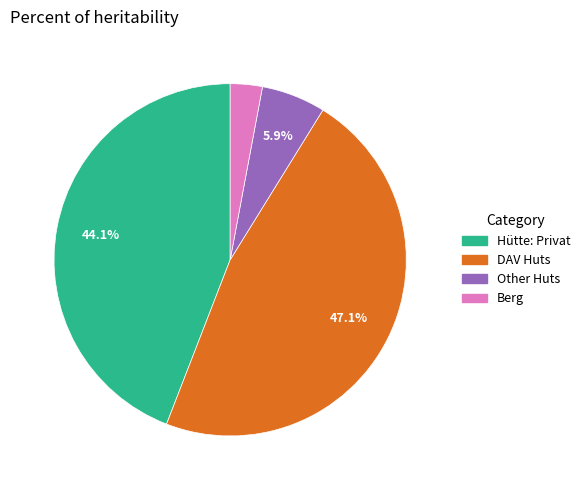

Is there a majority slice in this chart?

No